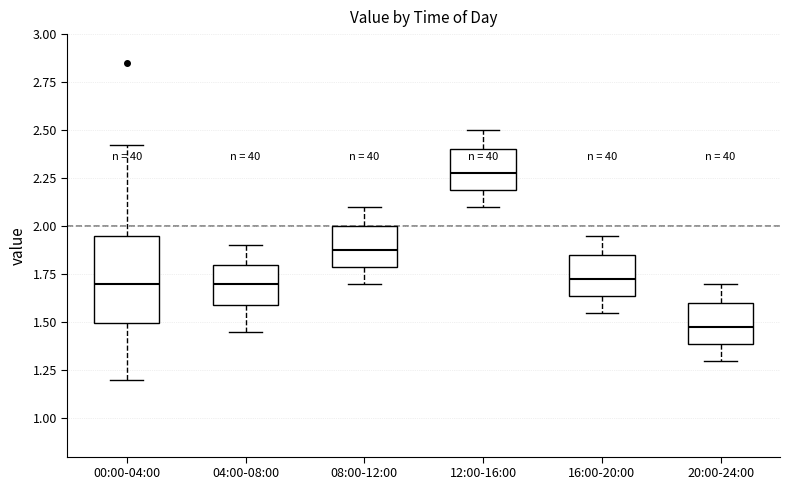

Where is the upper edge of the box for 16:00-20:00 on the y-axis? The values are not printed on the chart, so give them approximately, as read against the axis.

1.85